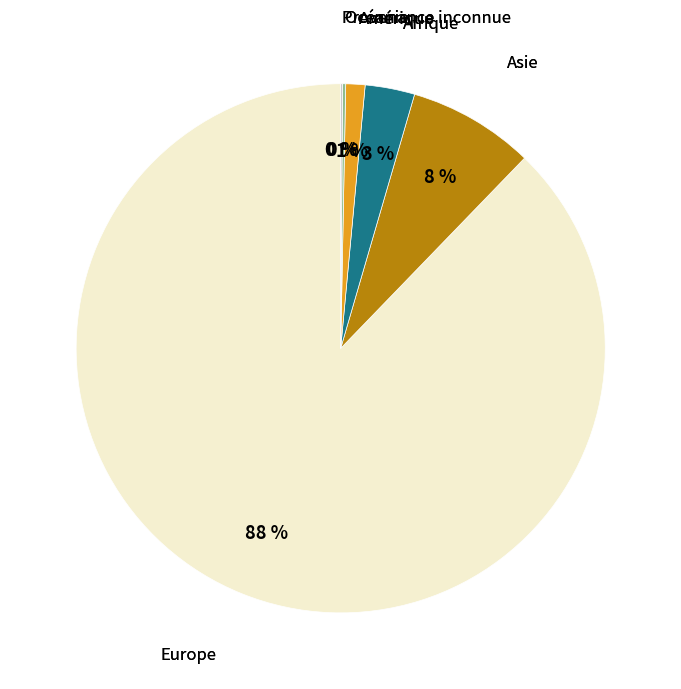

Is there any slice that represents more than half of the pie?

Yes